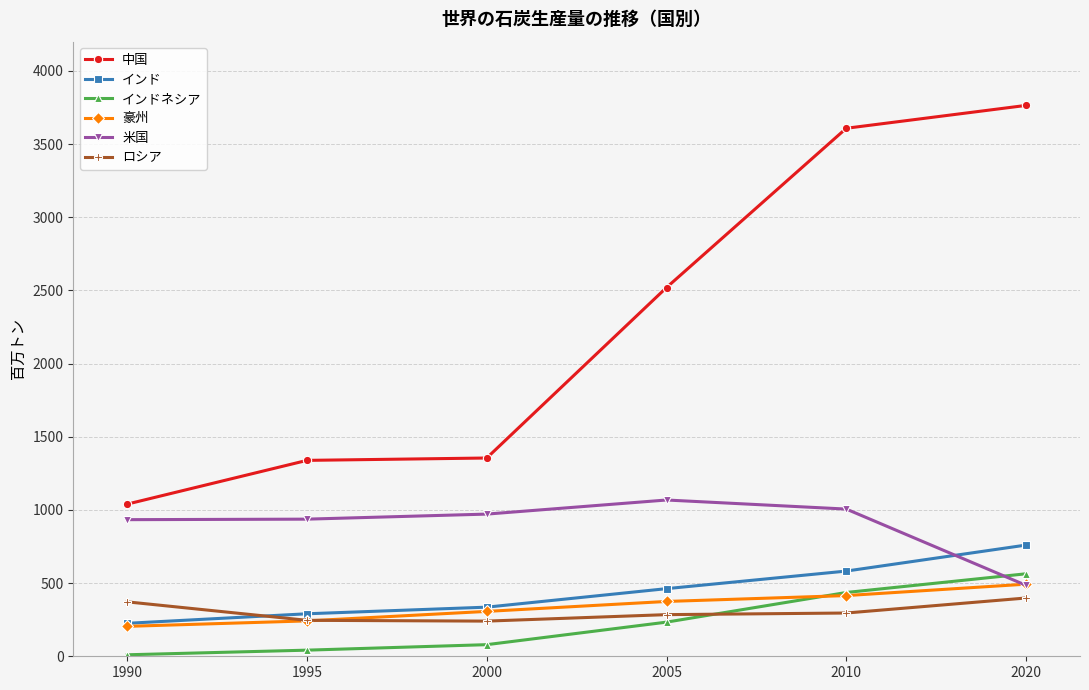

What are all the series names shown in the legend?

中国, インド, インドネシア, 豪州, 米国, ロシア